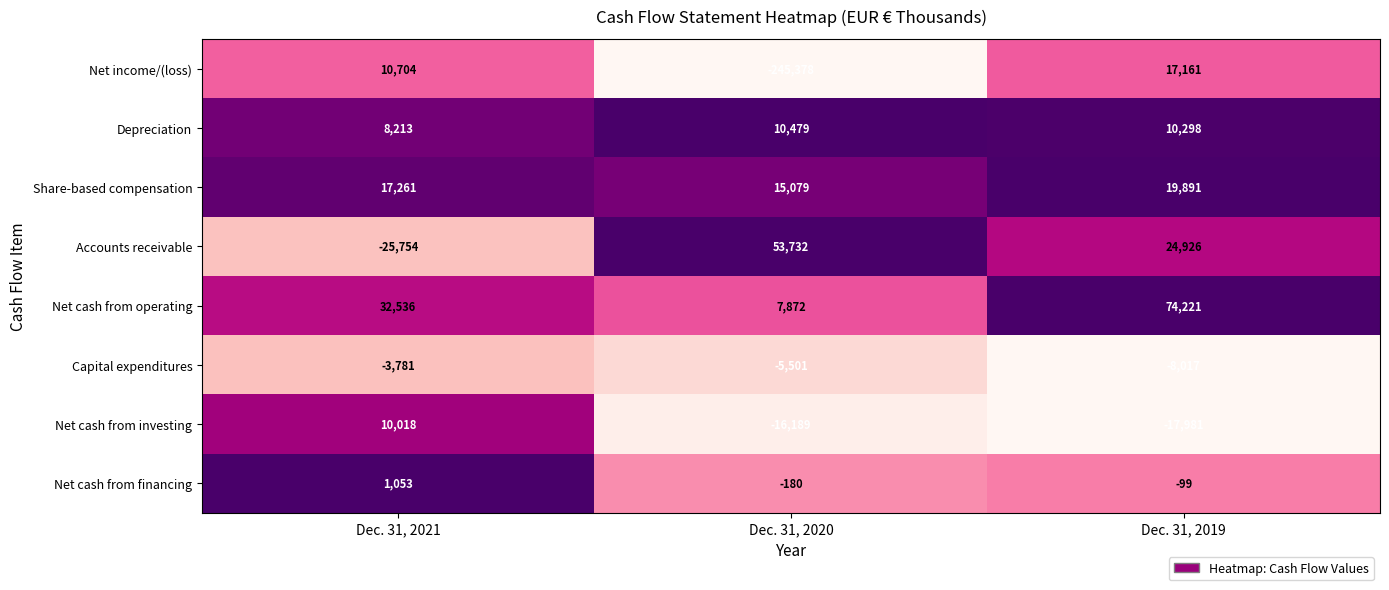

What is the difference between the maximum and minimum values in the Depreciation series?

2266